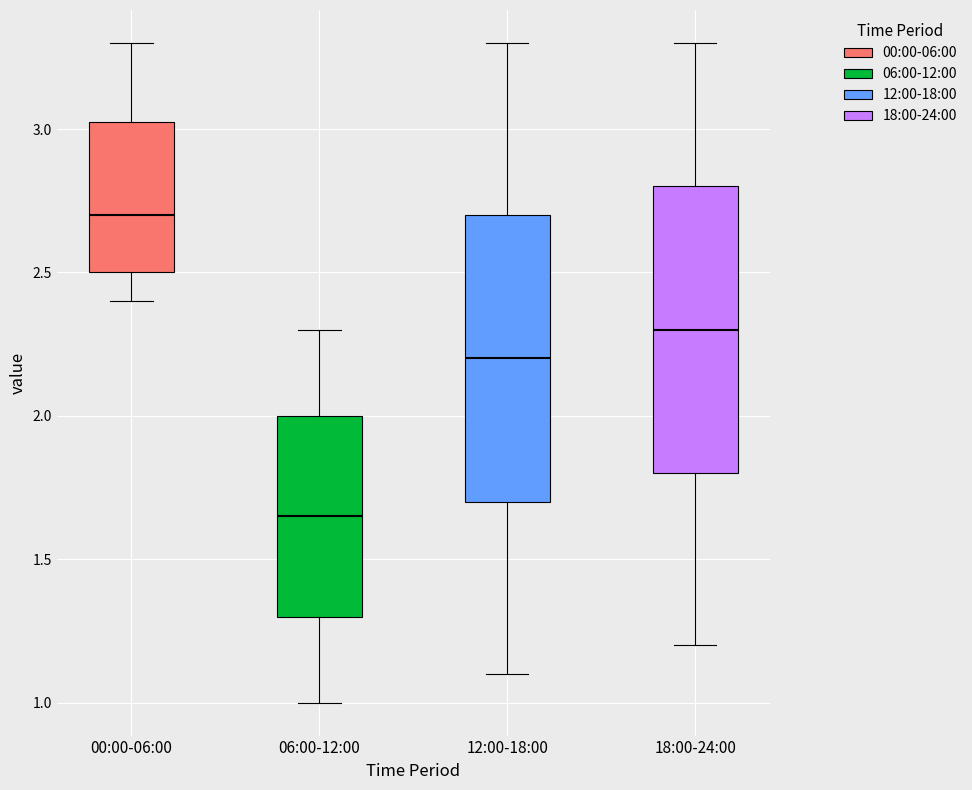

Where is the upper edge of the box for 06:00-12:00 on the y-axis? The values are not printed on the chart, so give them approximately, as read against the axis.

2.00